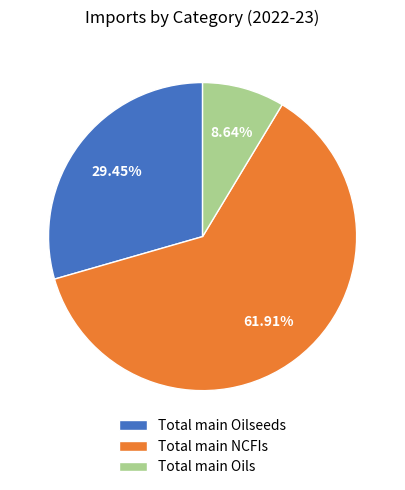

Which category has the smallest portion of the pie?

Total main Oils